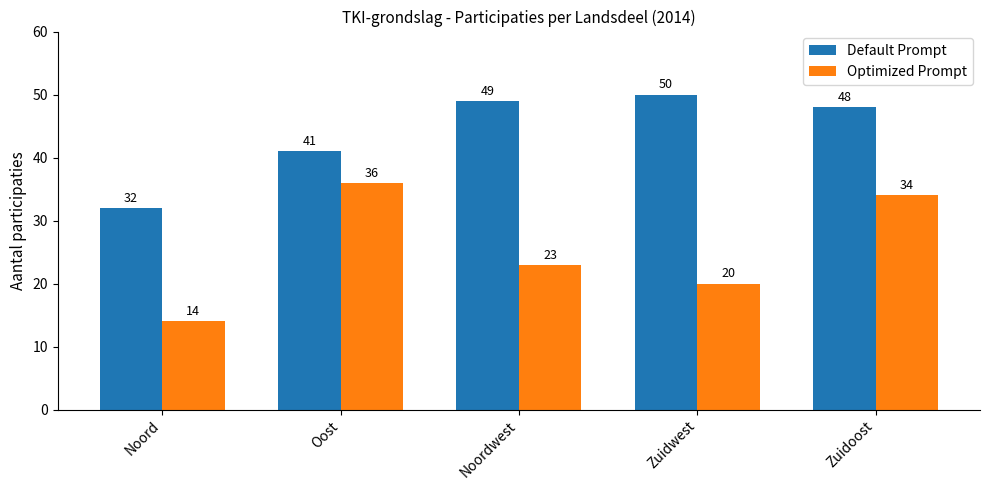

What value does the Default Prompt series have at Zuidoost, to the nearest 5?

50